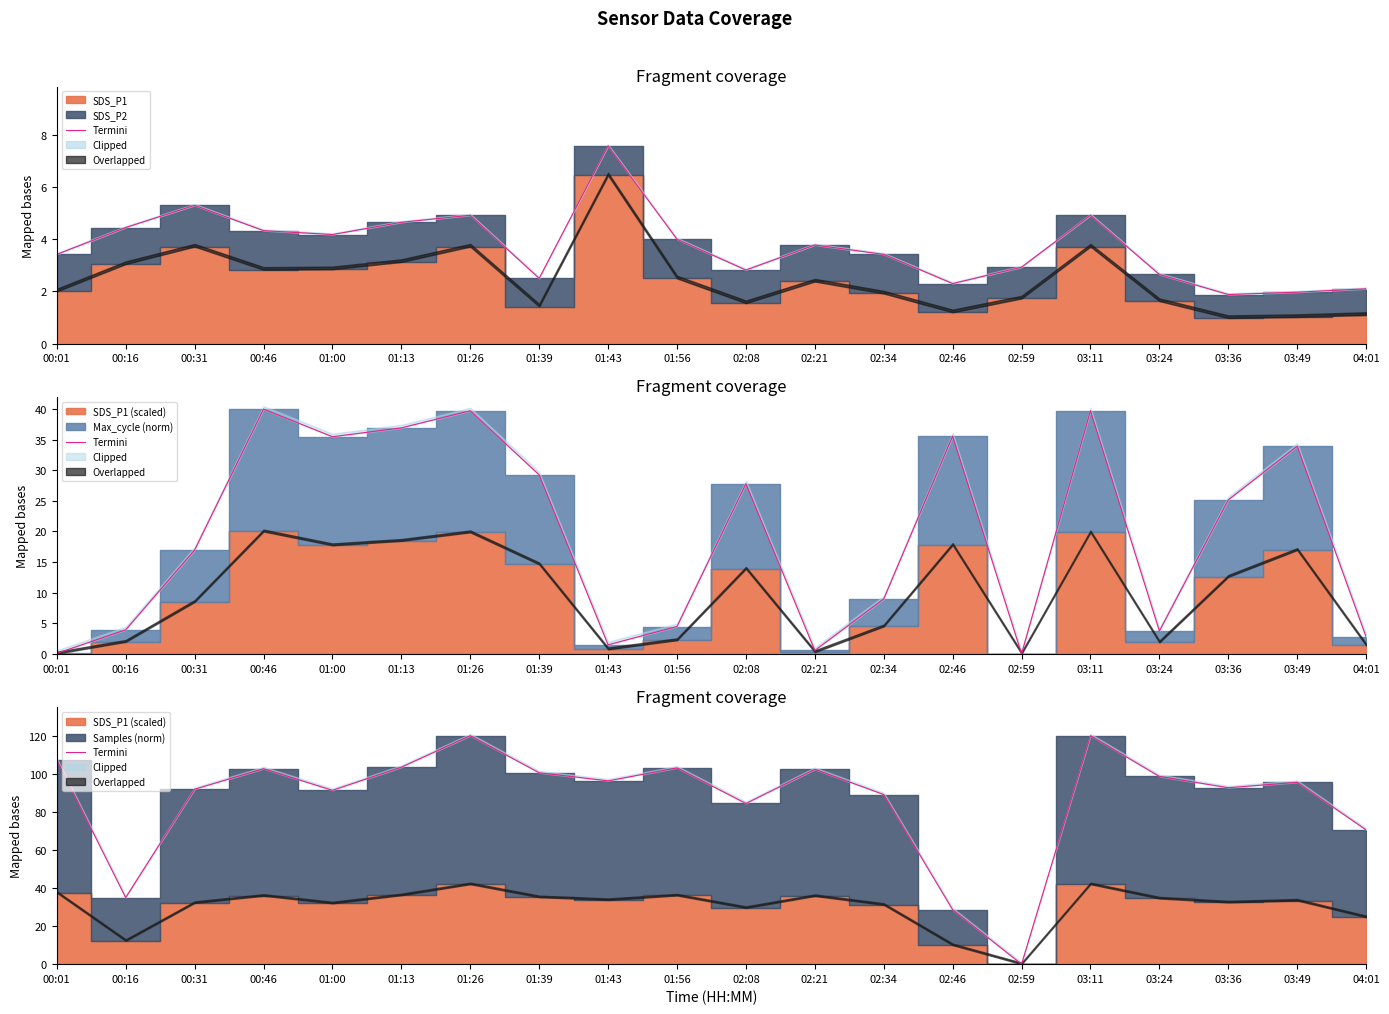

Reading left to right, what are all the values shown in this chart?

107.3	35.0	91.9	102.7	91.3	103.5	120.0	100.5	96.3	103.1	84.4	102.3	89.1	28.6	0.0	120.0	98.6	92.7	95.5	70.5